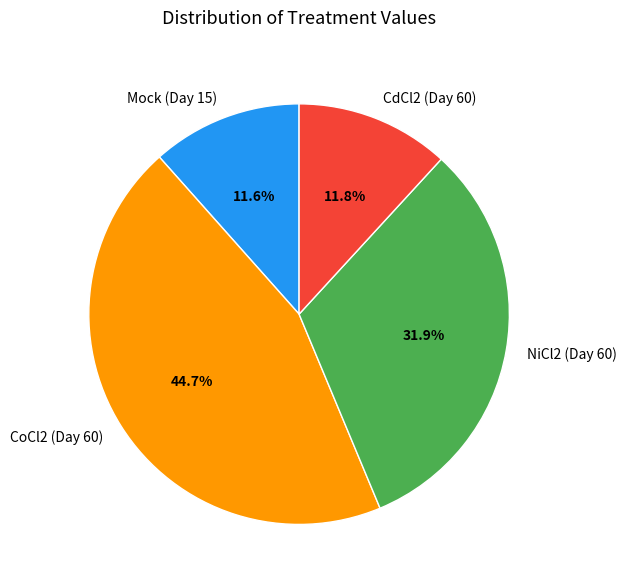

Does any single category account for the majority?

No